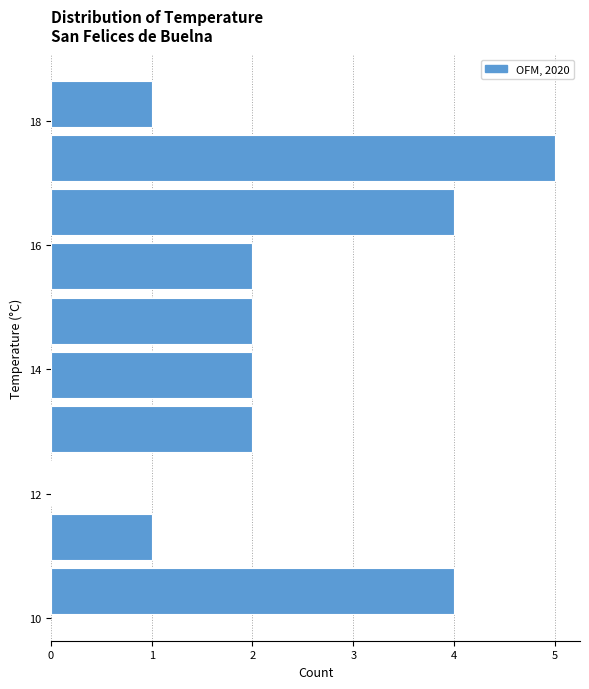

How long is the bar that spans 17.0 to 17.8 on the y-axis? Neither the bar edges nor the lengths are printed on the chart, so give them approximately, as read against the axes.

5